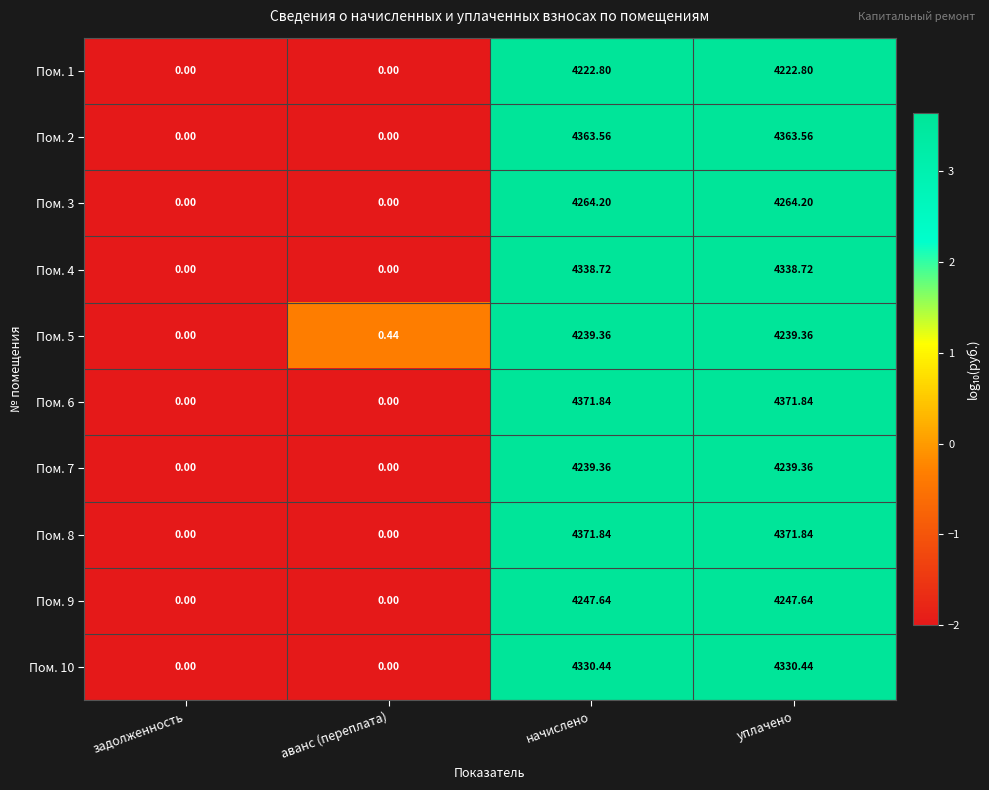

At which label does Пом. 4 first exceed 4338?

начислено